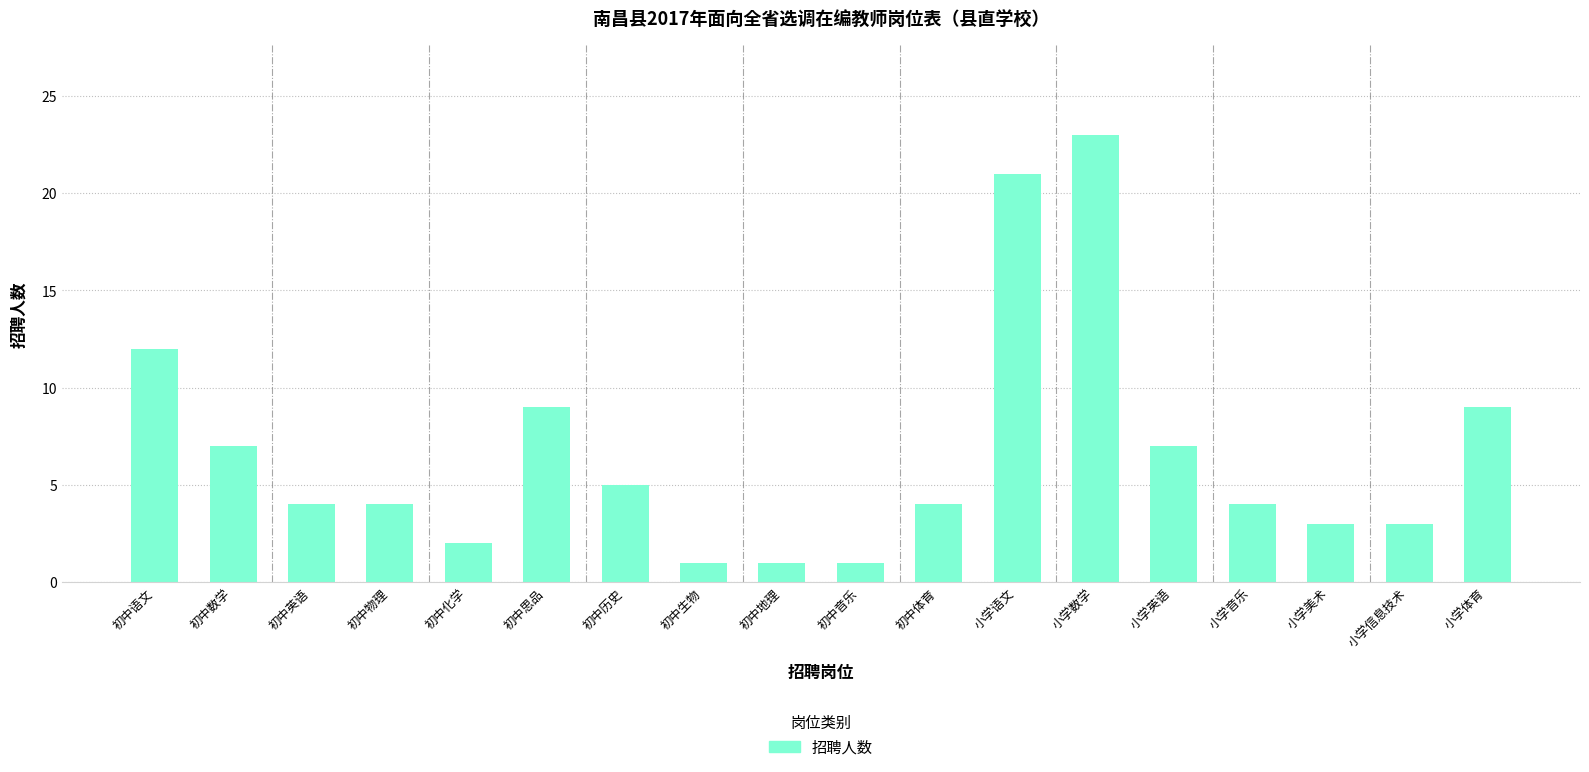

Reading left to right, extract all data points from this chart.

初中语文=12	初中数学=7	初中英语=4	初中物理=4	初中化学=2	初中思品=9	初中历史=5	初中生物=1	初中地理=1	初中音乐=1	初中体育=4	小学语文=21	小学数学=23	小学英语=7	小学音乐=4	小学美术=3	小学信息技术=3	小学体育=9